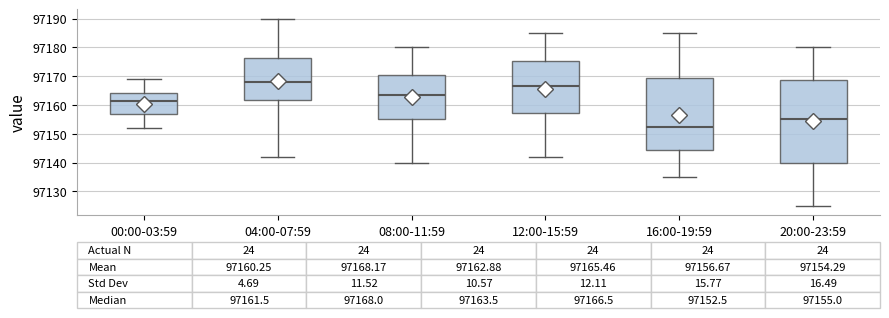

Which box has the lowest median line?

16:00-19:59